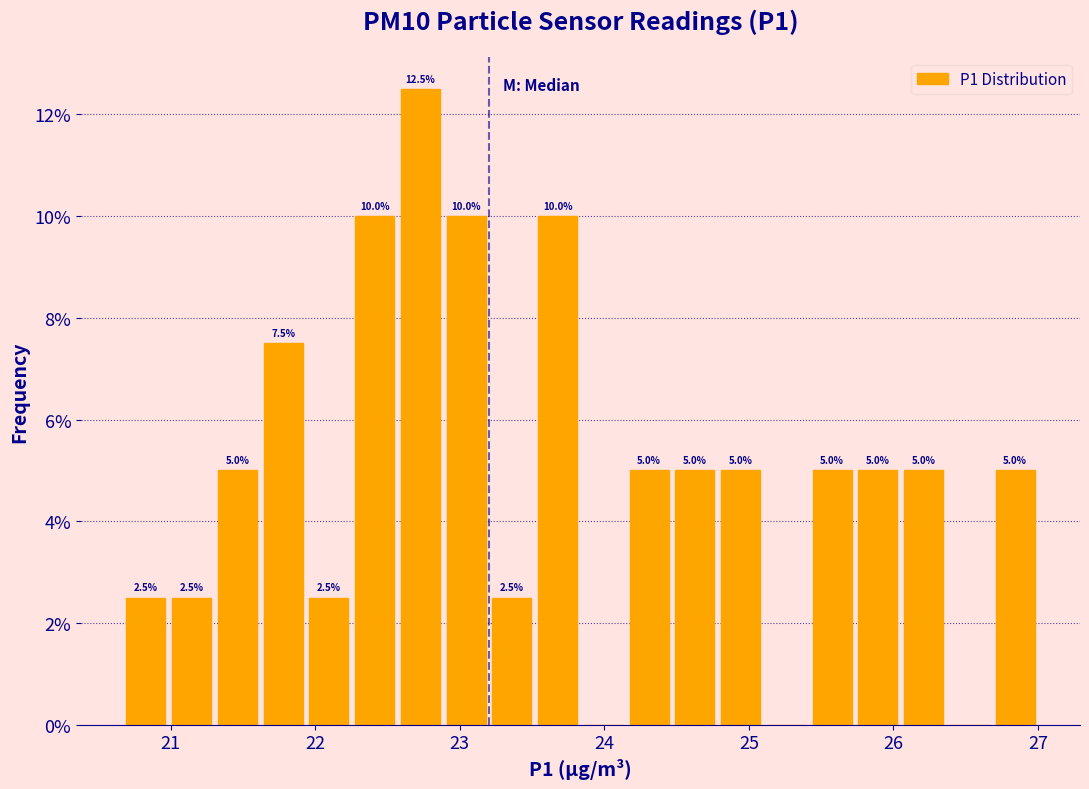

Around what value on the x-axis is the tallest bar? Give the approximate position of its centre, as read against the axis.

22.7